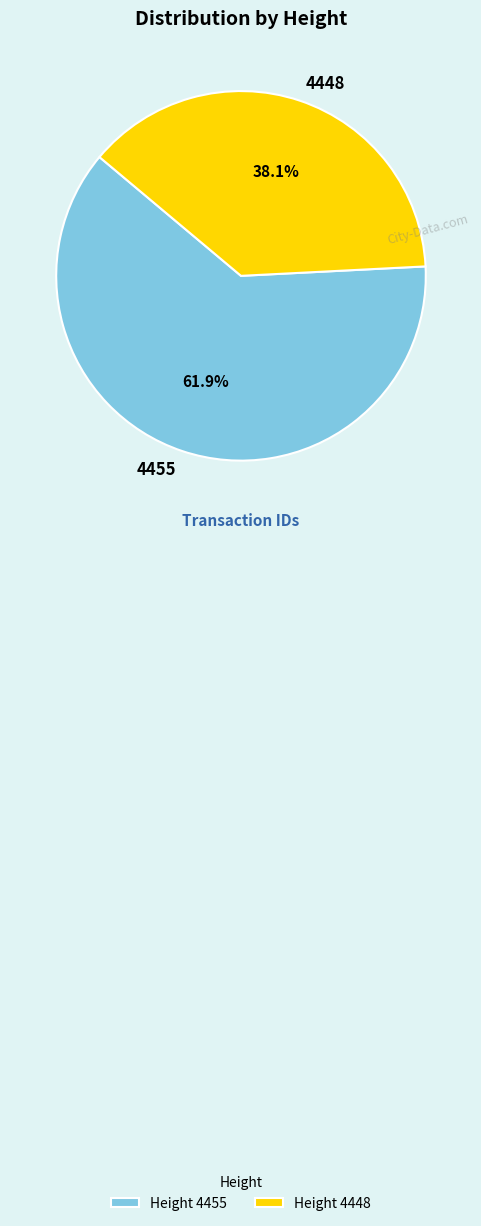

What is the smallest slice in the pie chart?

4448